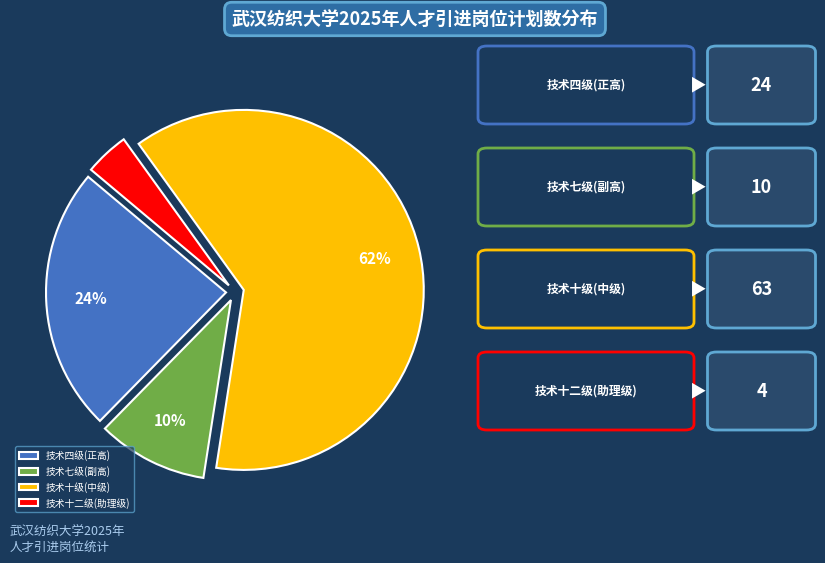

True or false: 技术七级(副高) accounts for 3% of the total.

False